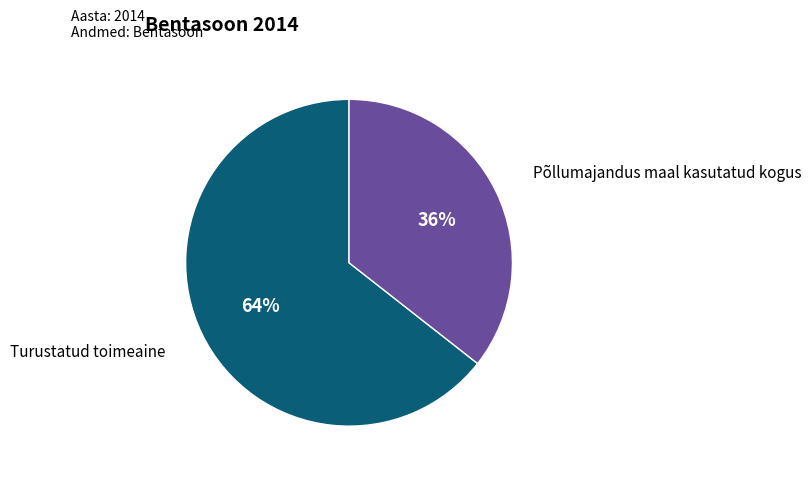

Count the number of slices in the pie.

2